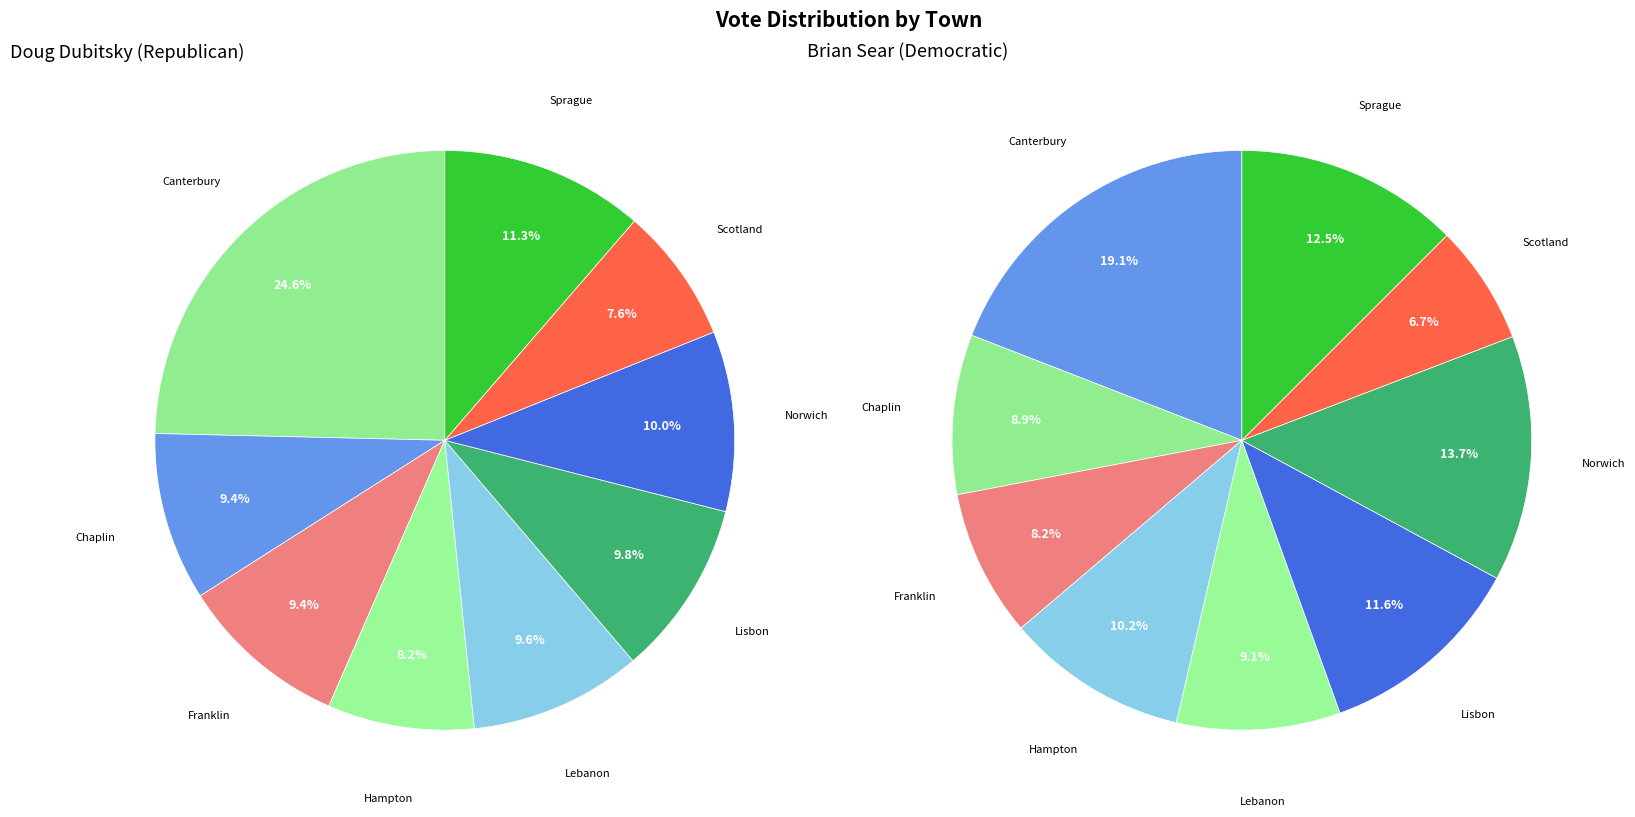

Combined, what portion of the pie is Scotland and Norwich?

17.6%